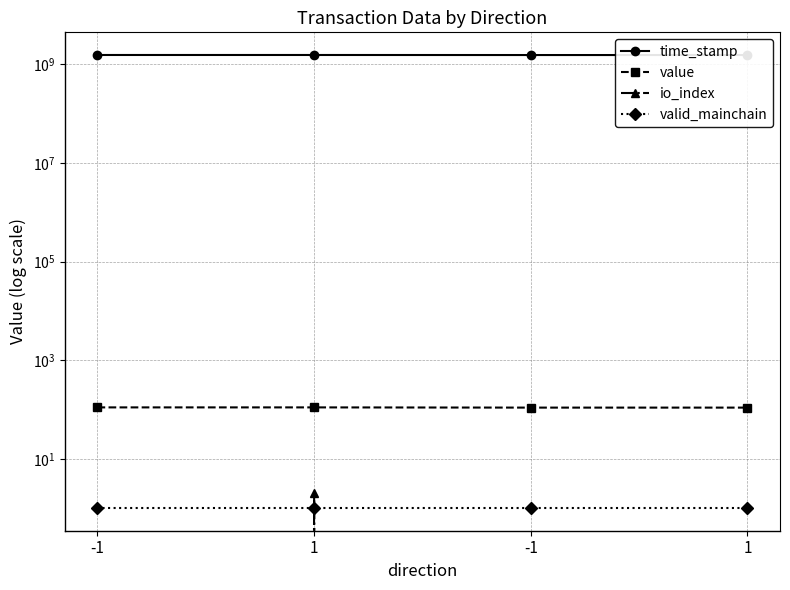

What are all the series names shown in the legend?

time_stamp, value, io_index, valid_mainchain